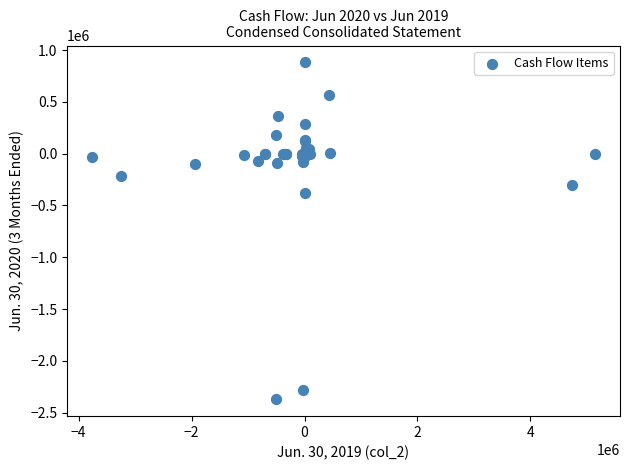

What Y value in the scatter plot is closest to -744699?

-376670